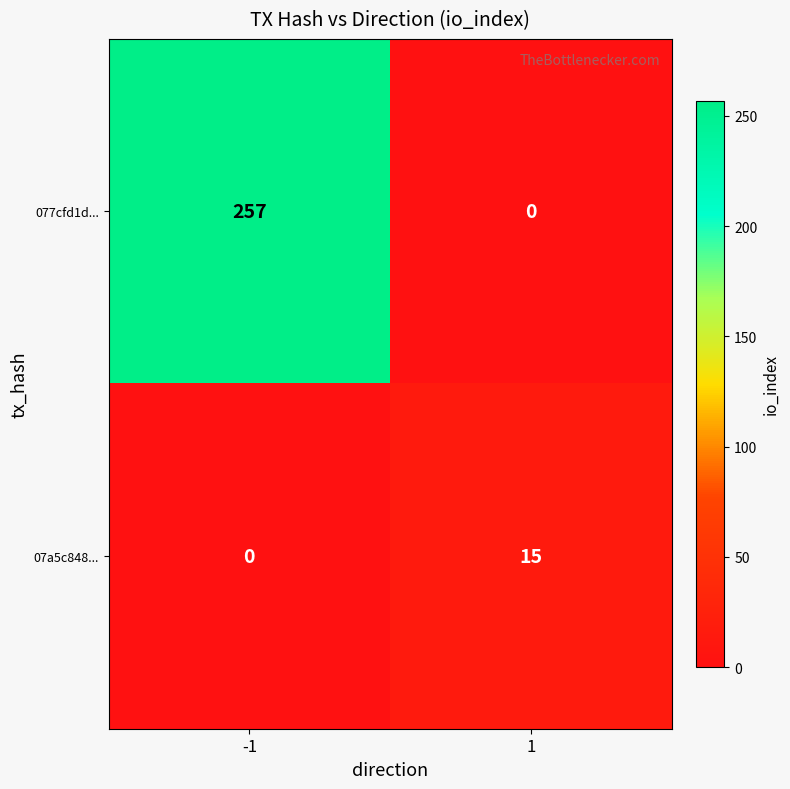

What is the sum of the 077cfd1d... values at 1 and -1?

257